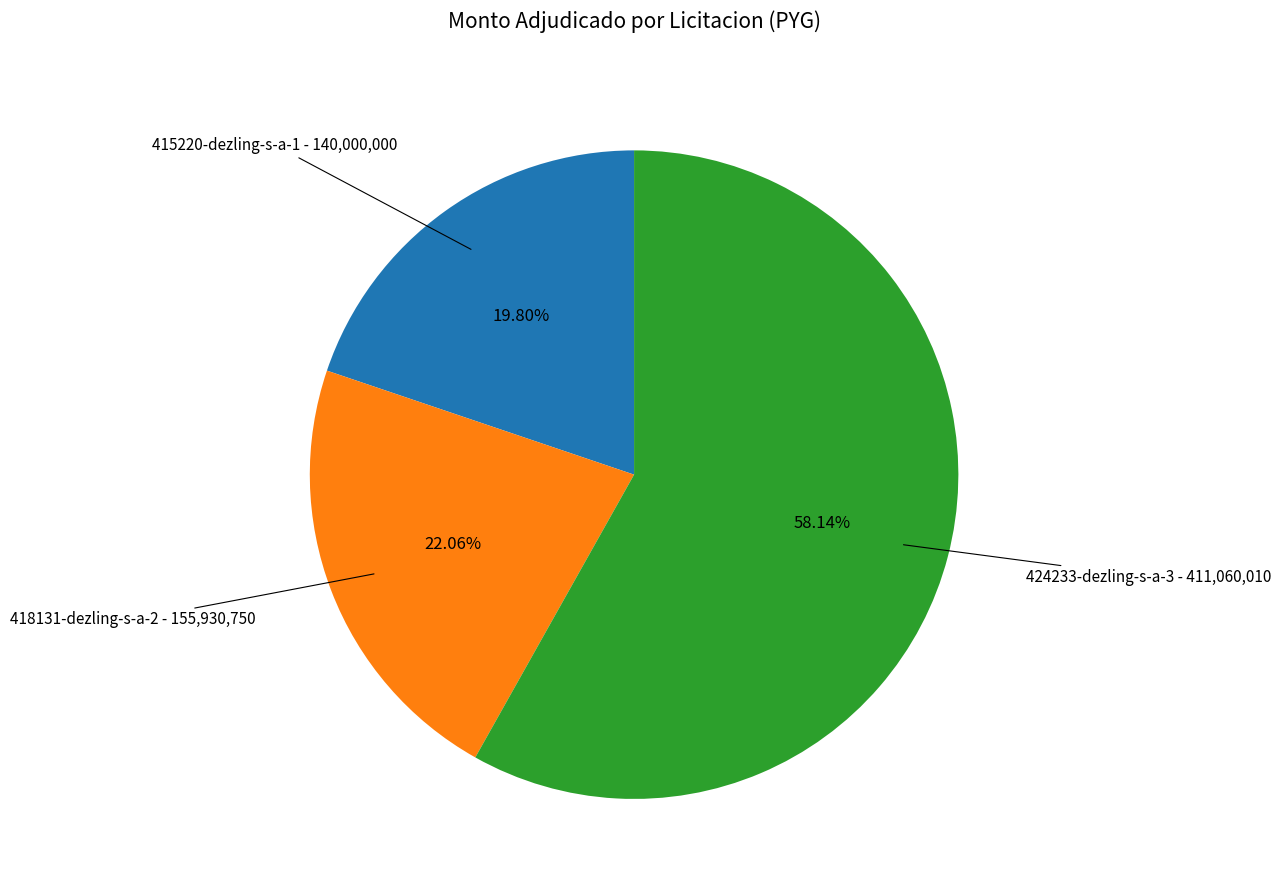

Combined, what portion of the pie is 415220-dezling-s-a-1 and 424233-dezling-s-a-3?

77.9%